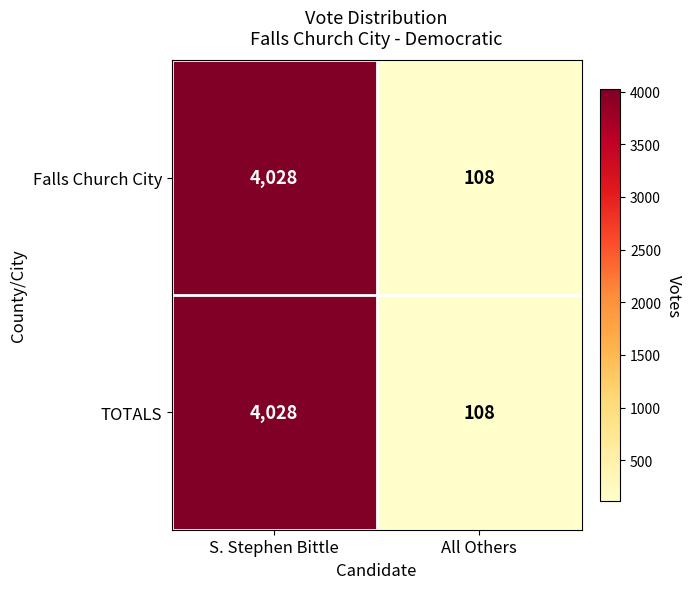

What is the smallest value displayed?

108